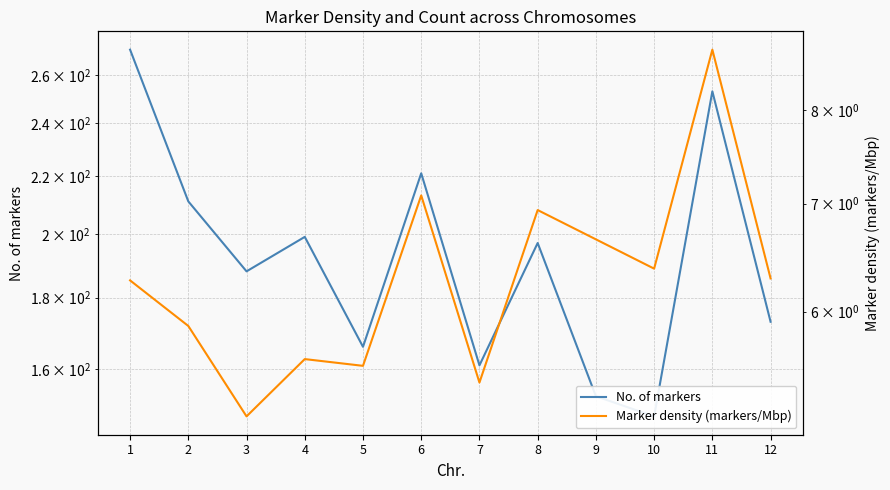

What is the sum of all Marker density (markers/Mbp) values?

76.0